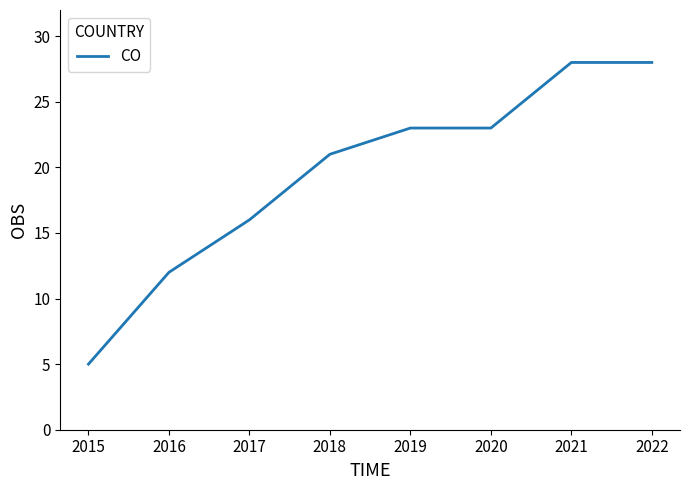

Count the number of categories in the chart.

8